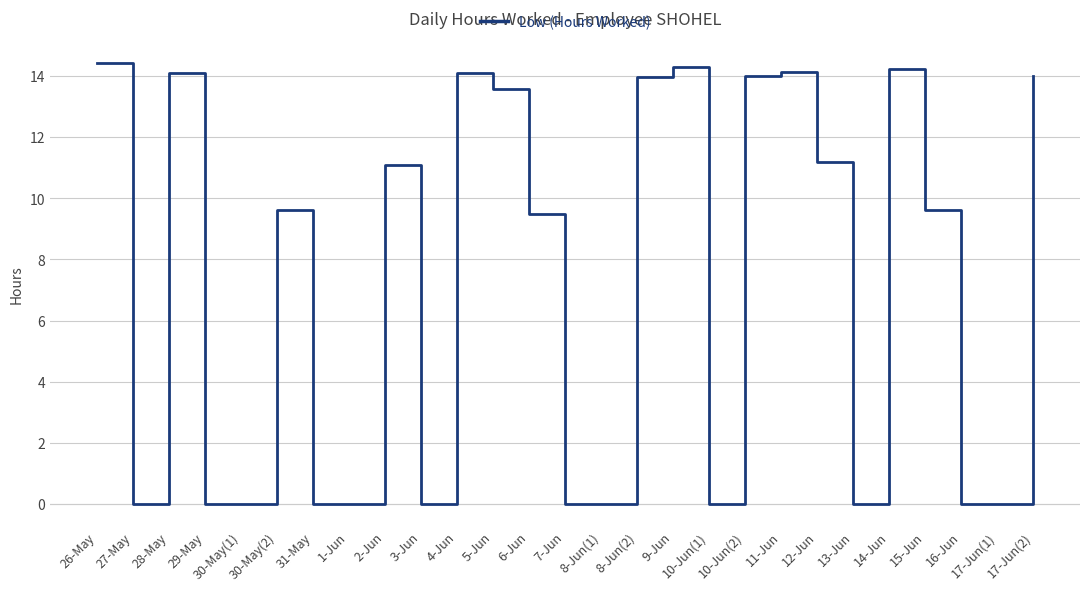

What is the difference between the values at 9-Jun and 30-May(1)?

14.3